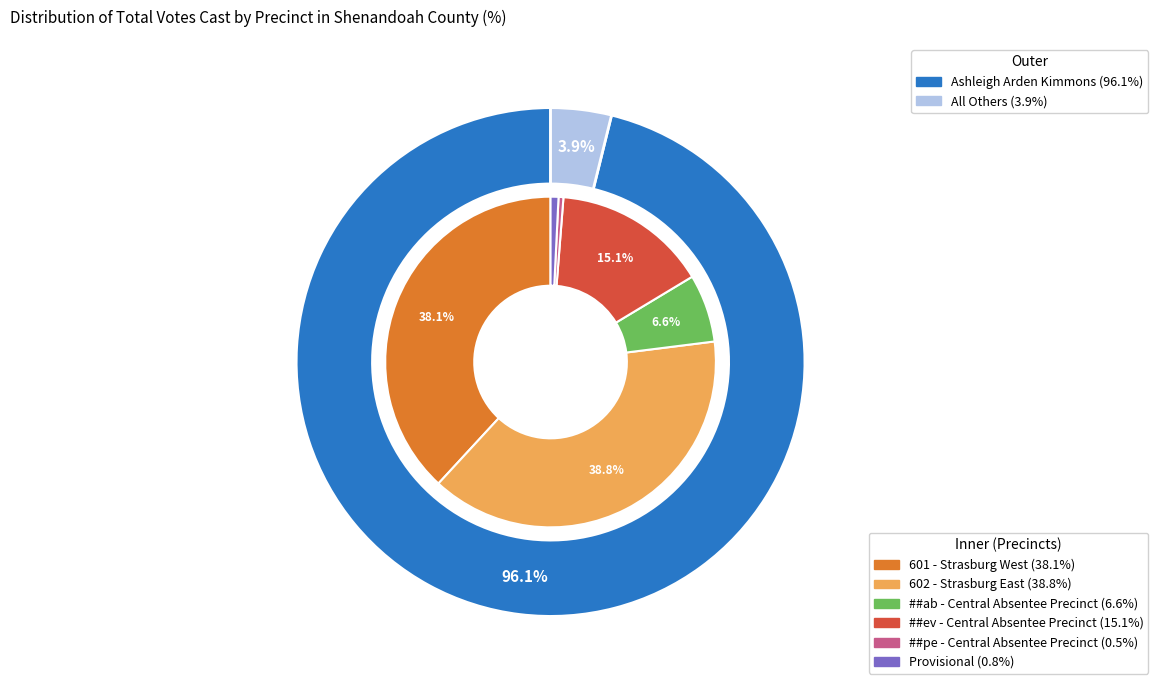

What is the smallest slice in the pie chart?

##pe - Central Absentee Precinct